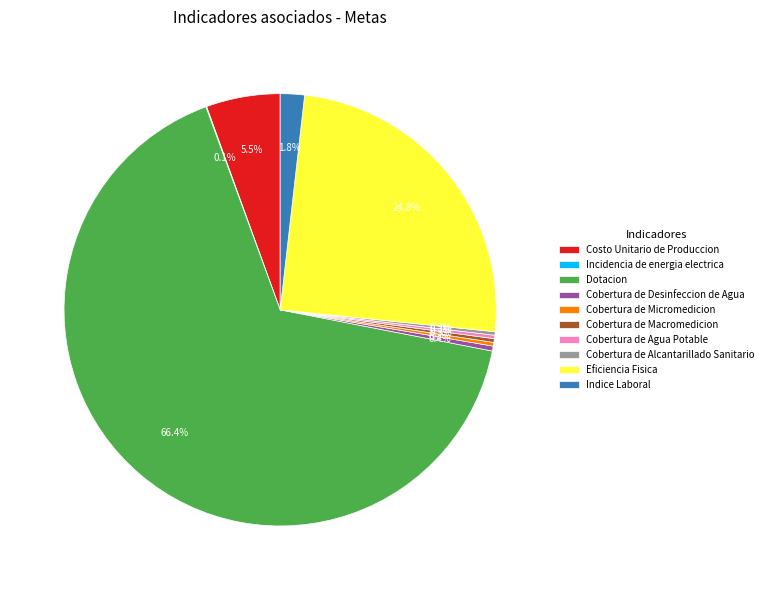

What is the ratio of the value at Indice Laboral to the value at Cobertura de Desinfeccion de Agua?

4.9